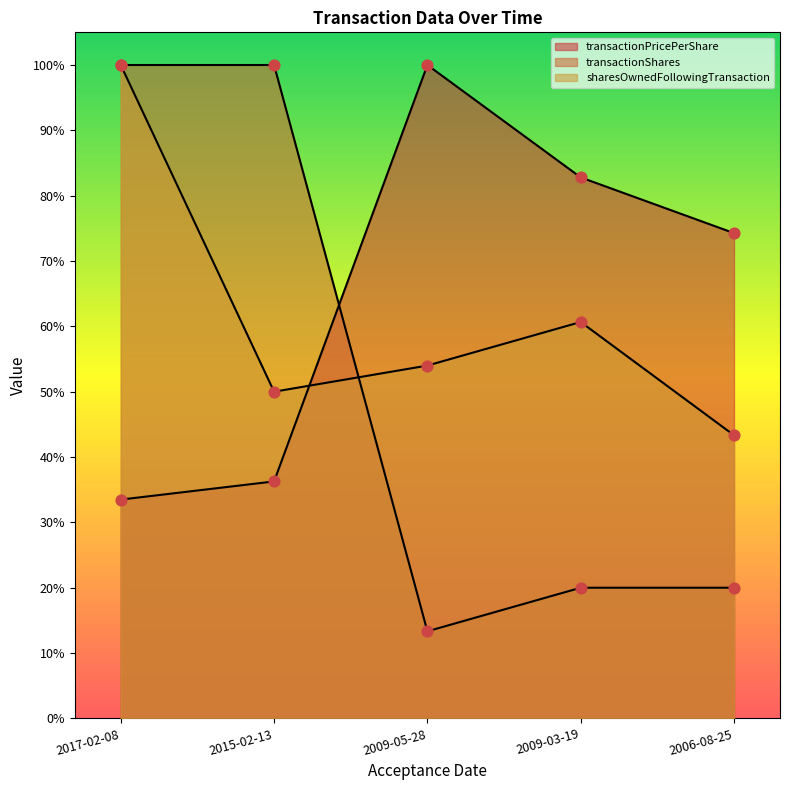

Is the value of transactionShares at 2009-05-28 greater than the value of sharesOwnedFollowingTransaction at 2017-02-08?

No